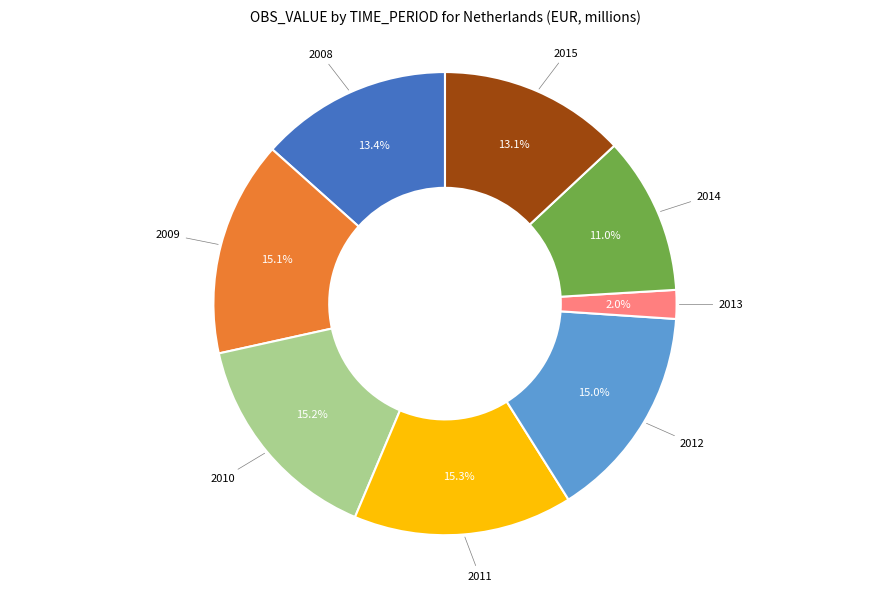

Is it true that 2013 is 2% of the pie?

True